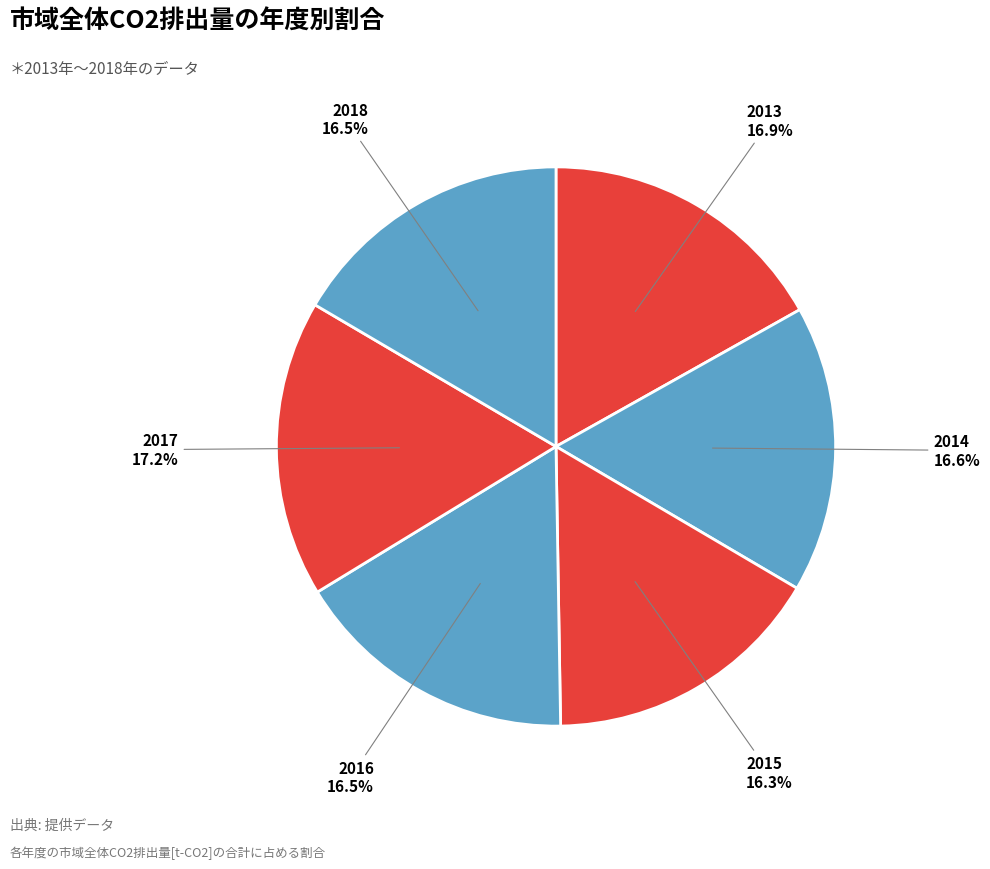

To the nearest percent, what is the average slice percentage?

17%